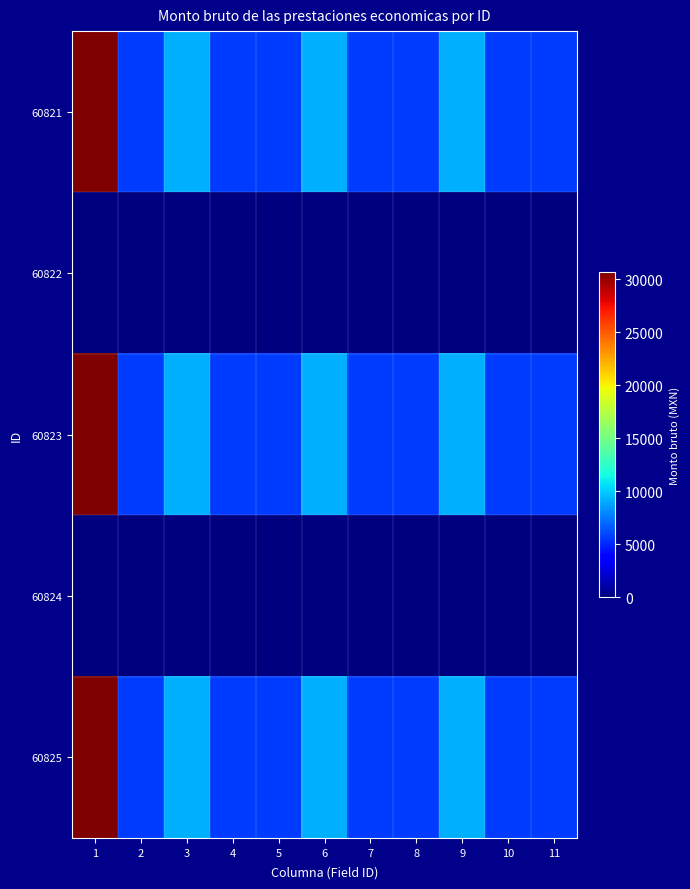

What is the spread (max minus min) of values at 10?

5741.5